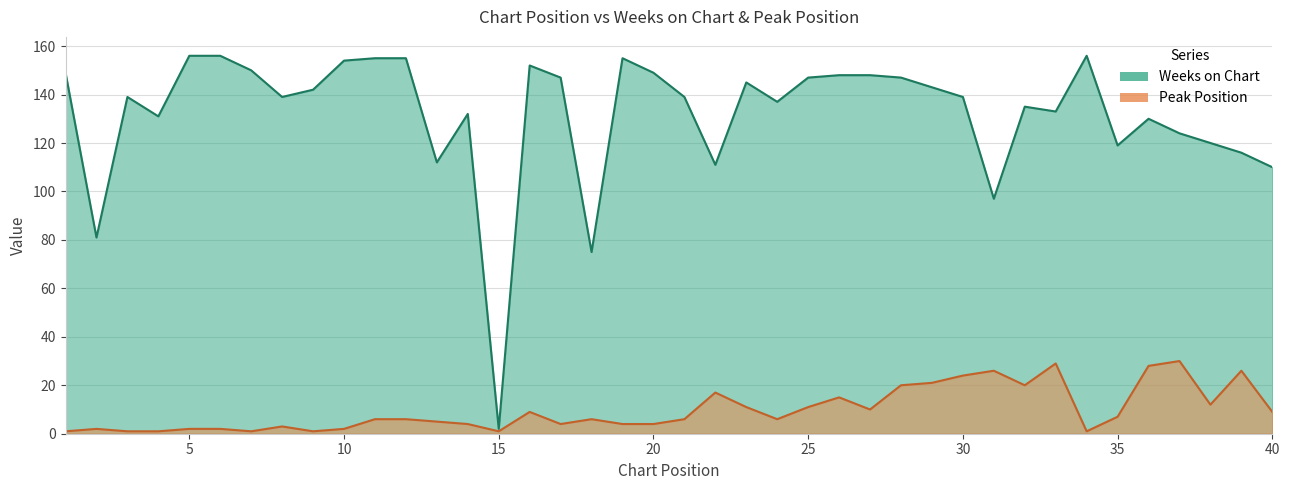

True or false: Peak Position and Weeks on Chart cross at least once.

False